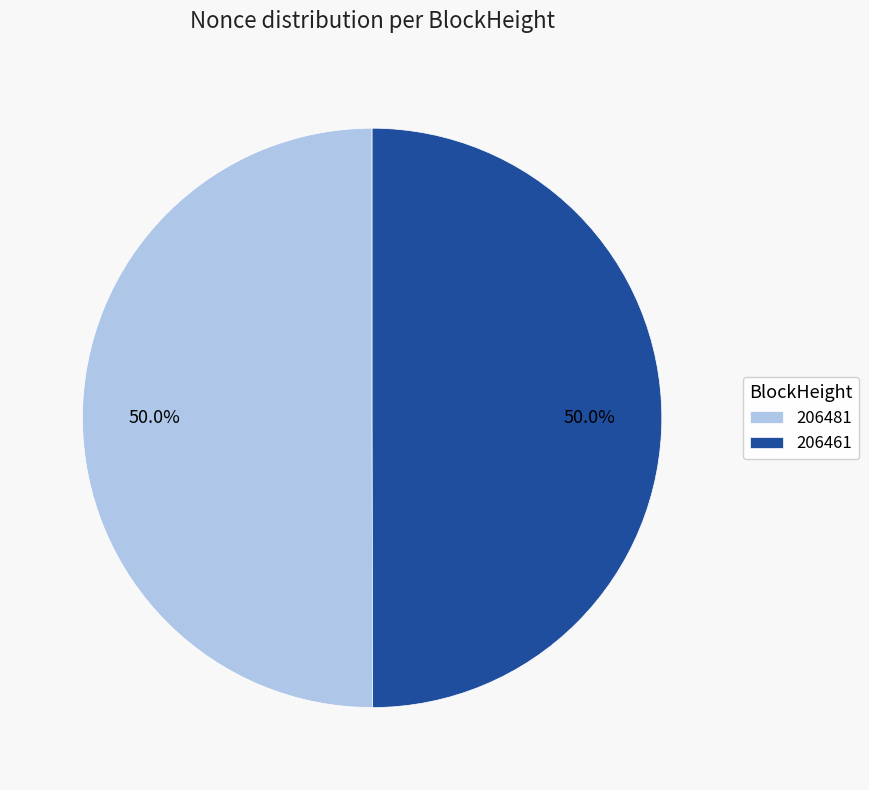

To the nearest percent, what percentage of the pie is 206461?

50%